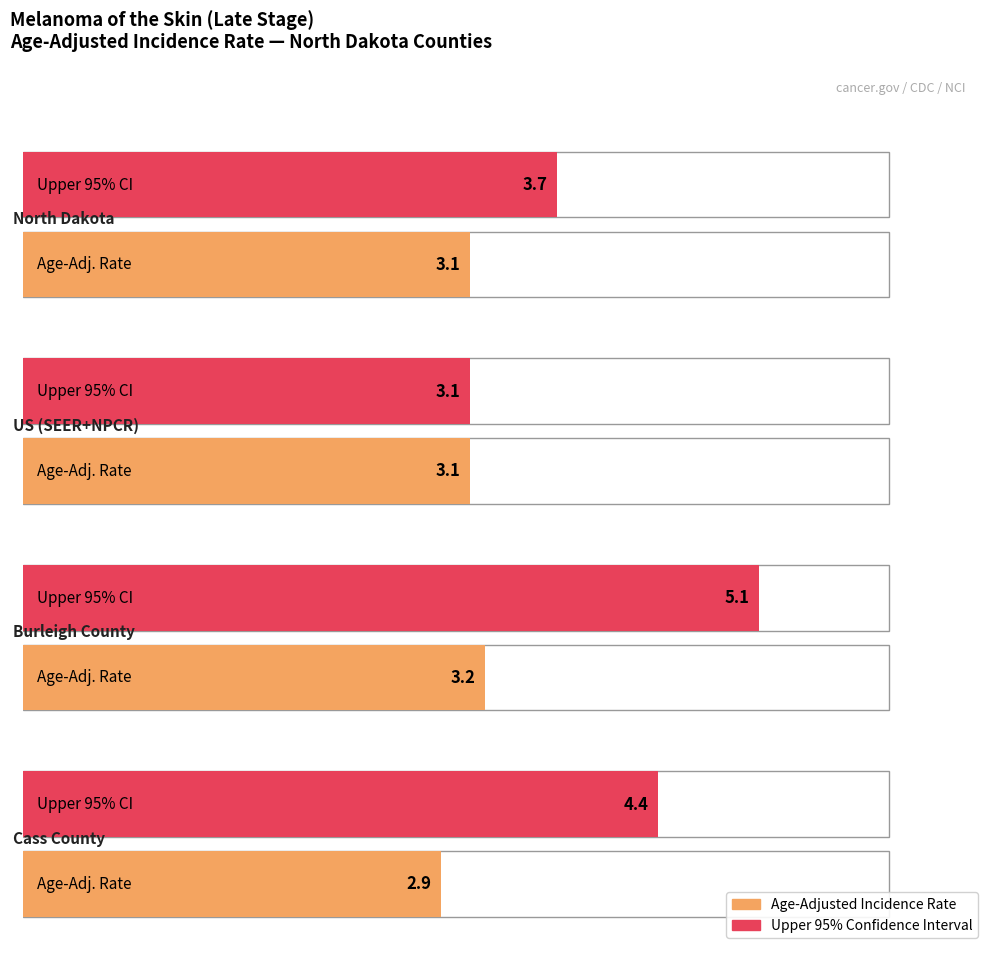

What is the average value of the Age-Adjusted Incidence Rate series?

3.1